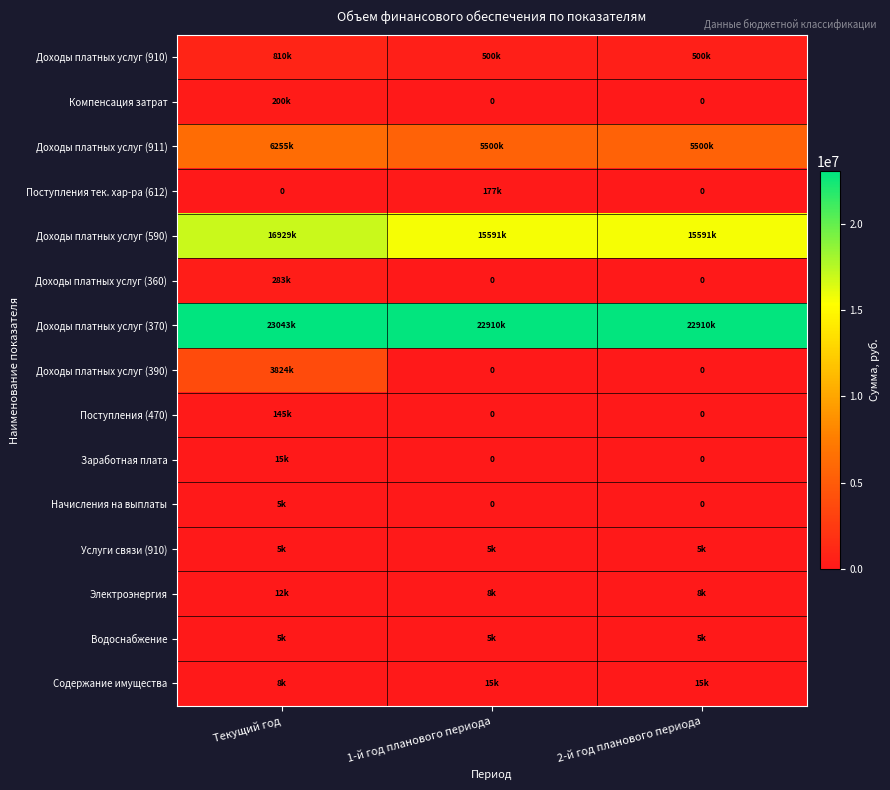

Is the value of Водоснабжение at Текущий год greater than the value of Услуги связи (910) at 2-й год планового периода?

No